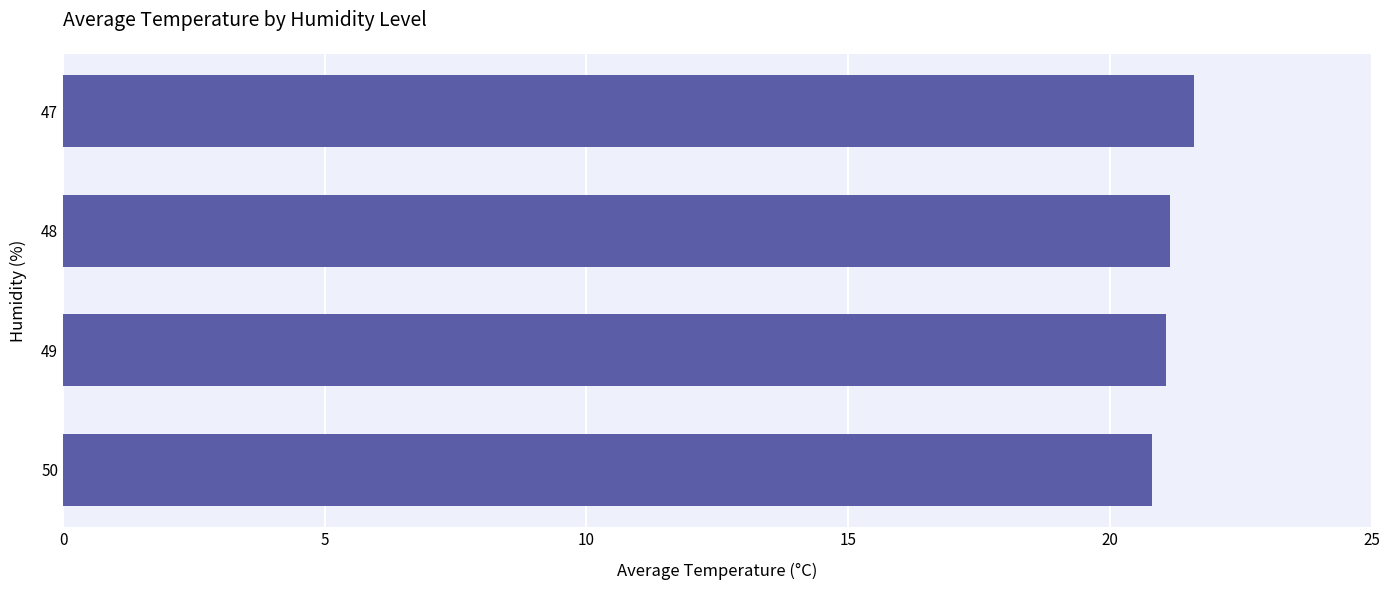

Between 47 and 50, which is larger?

47